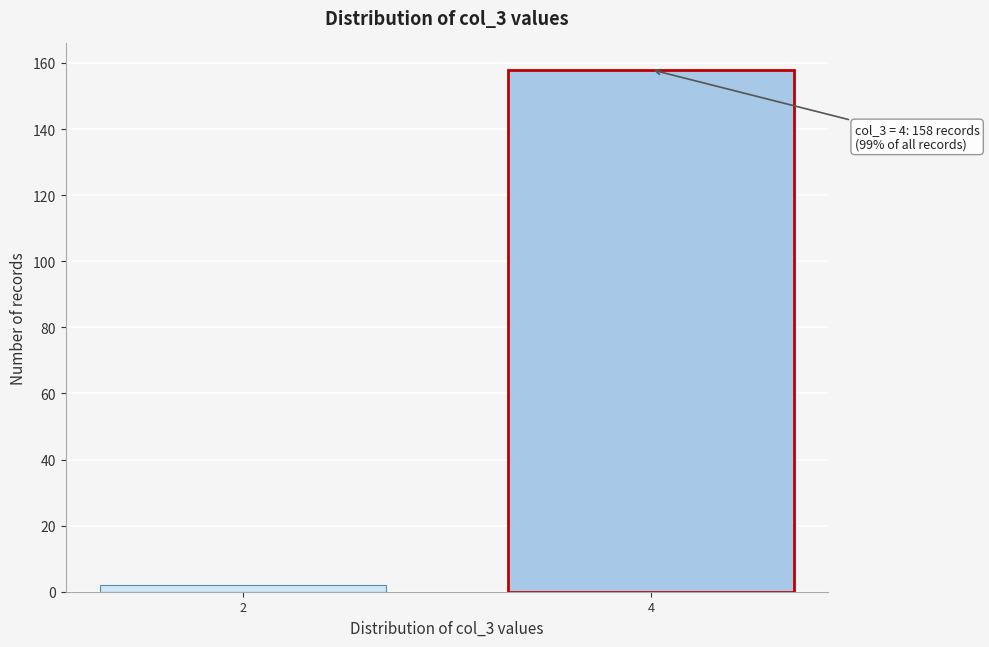

Reading left to right, what are all the values shown in this chart?

2	158